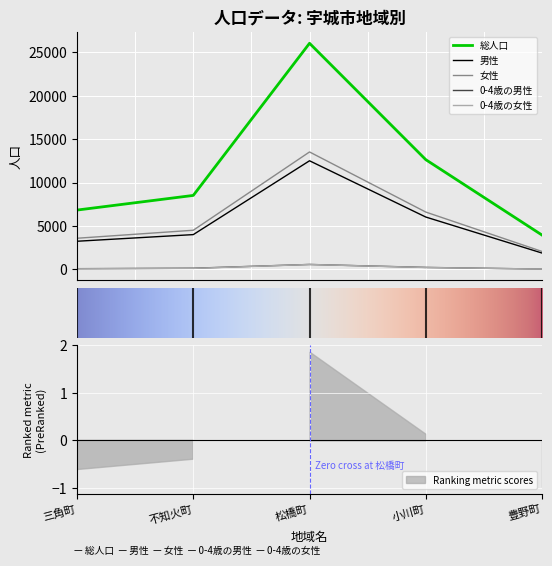

What are all the series names shown in the legend?

総人口, 男性, 女性, 0-4歳の男性, 0-4歳の女性